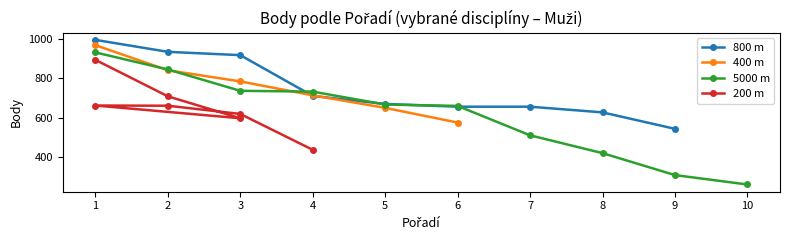

What is the maximum value for 800 m?

997